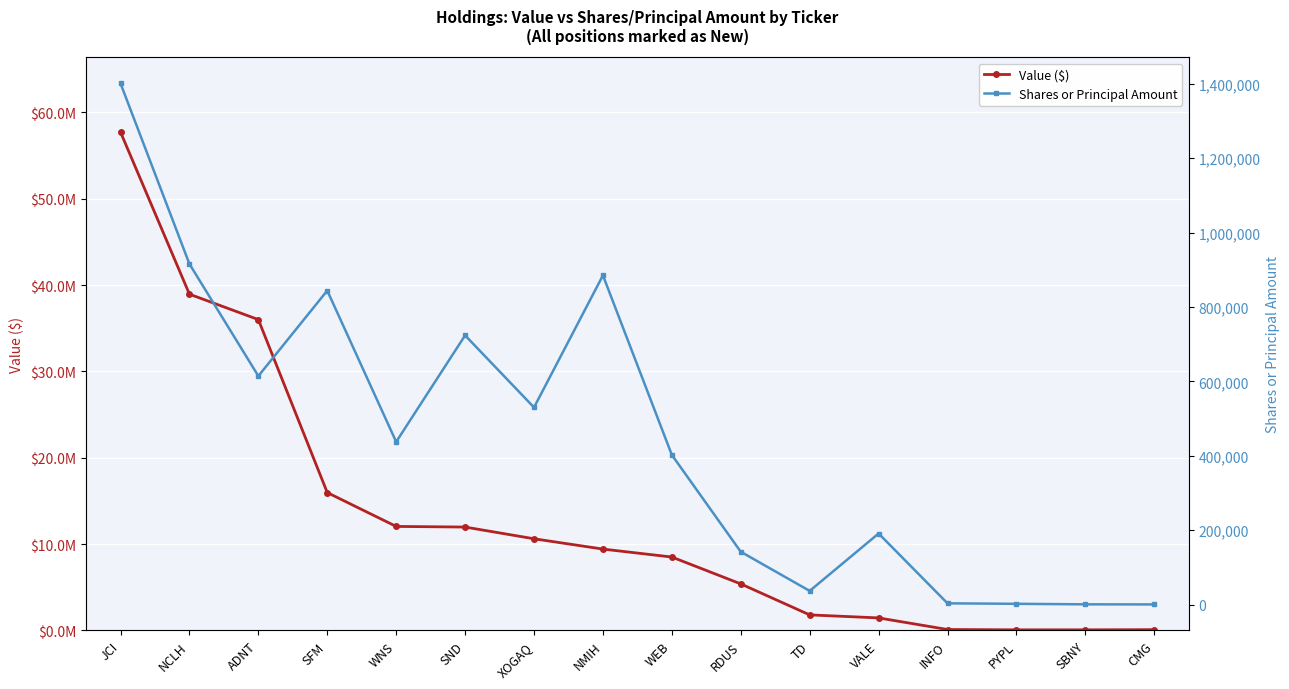

Rank the categories by Value ($) value from lowest to highest.

PYPL, SBNY, CMG, INFO, VALE, TD, RDUS, WEB, NMIH, XOGAQ, SND, WNS, SFM, ADNT, NCLH, JCI